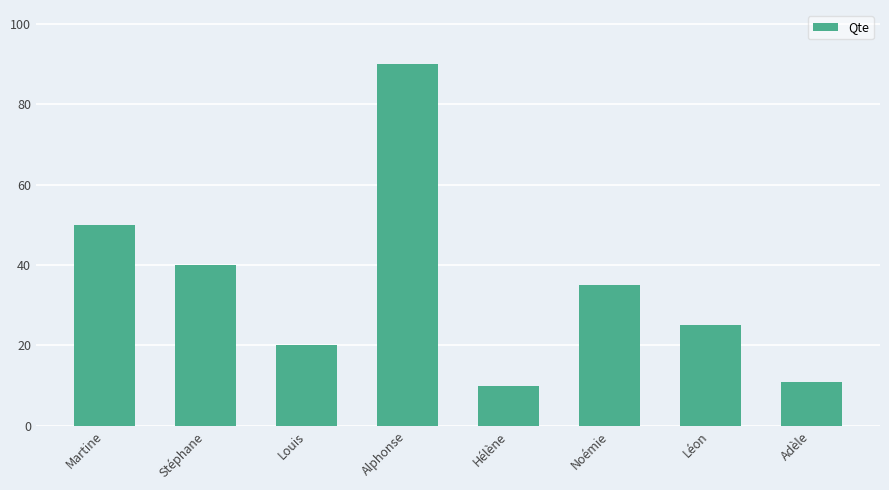

What is the smallest value displayed?

10